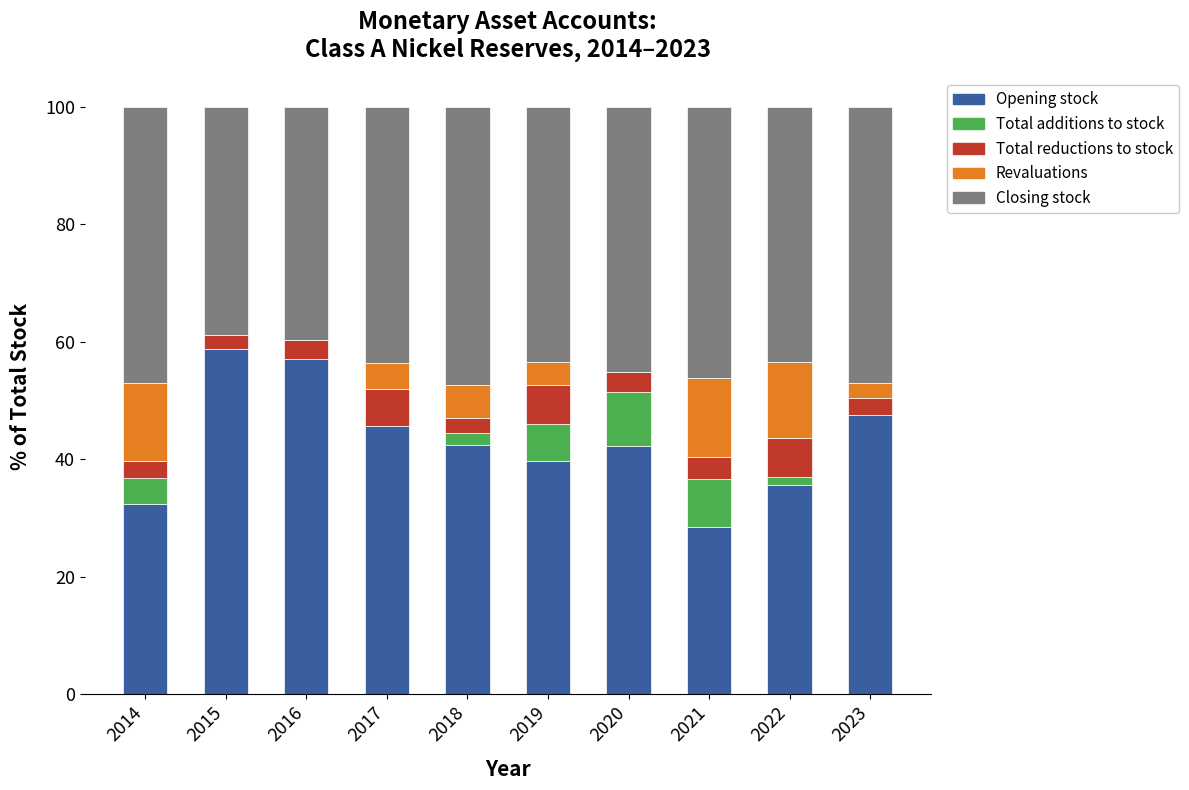

The value of Opening stock at 2019 is 39.8. True or false?

True